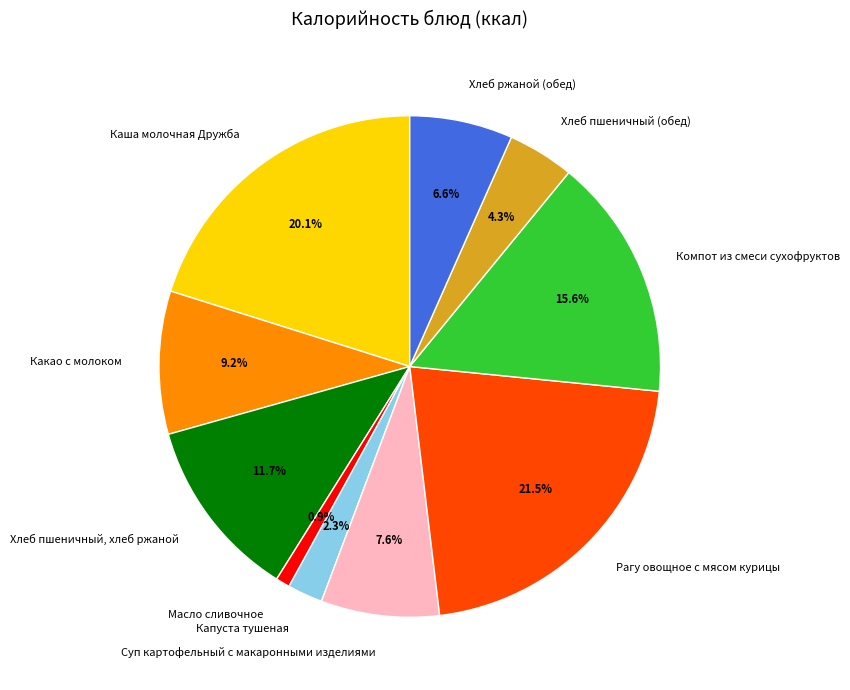

How many slices are in this pie chart?

10